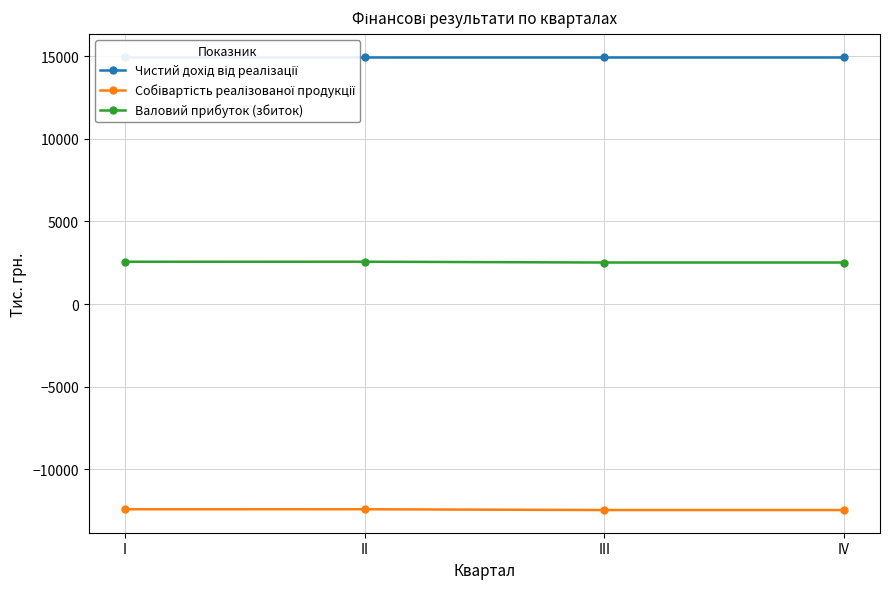

What are all the series names shown in the legend?

Чистий дохід від реалізації, Собівартість реалізованої продукції, Валовий прибуток (збиток)